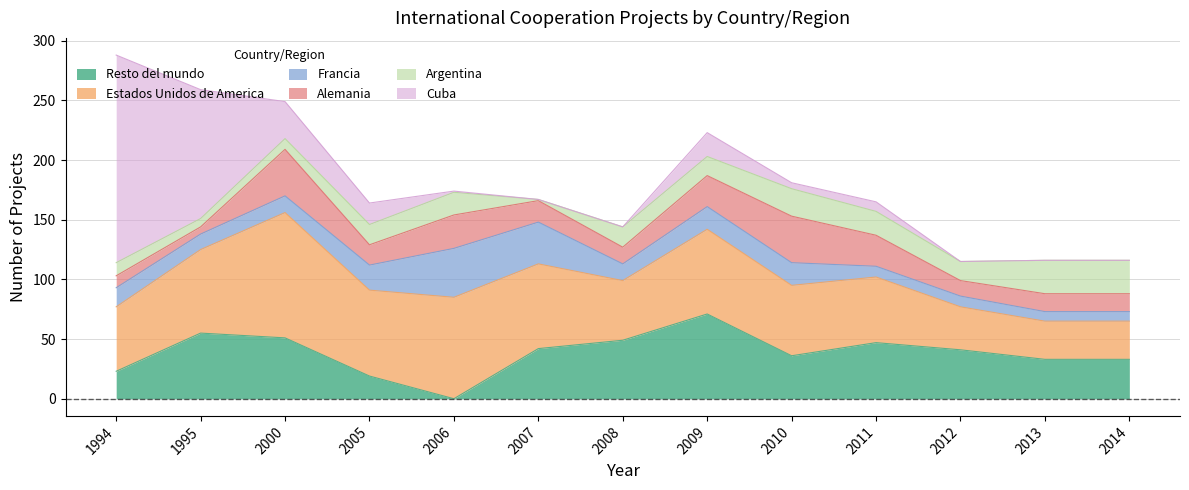

List the labels in order of Argentina value, largest first.

2013, 2014, 2010, 2011, 2006, 2005, 2008, 2009, 2012, 1994, 2000, 1995, 2007